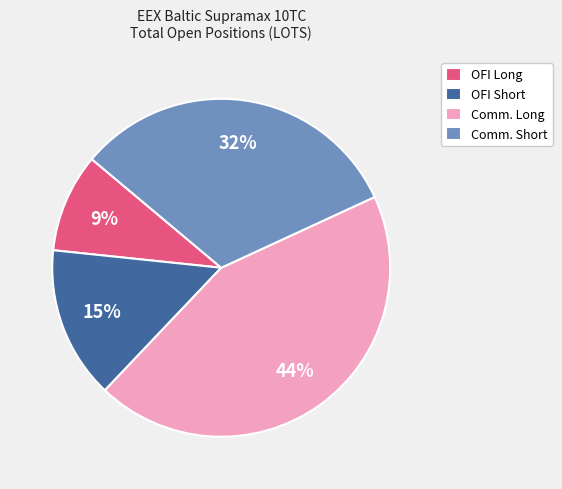

Which has a higher value, Comm. Short or OFI Short?

Comm. Short